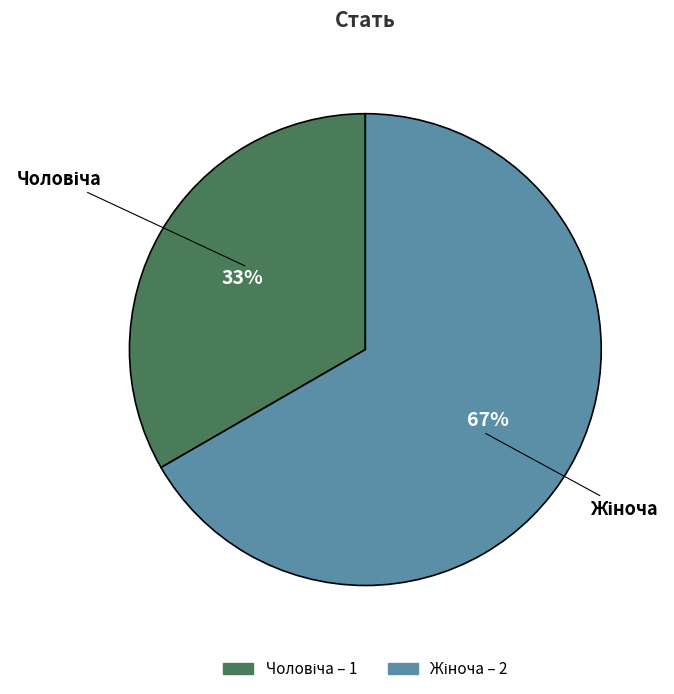

To the nearest percent, what is the average slice percentage?

50%